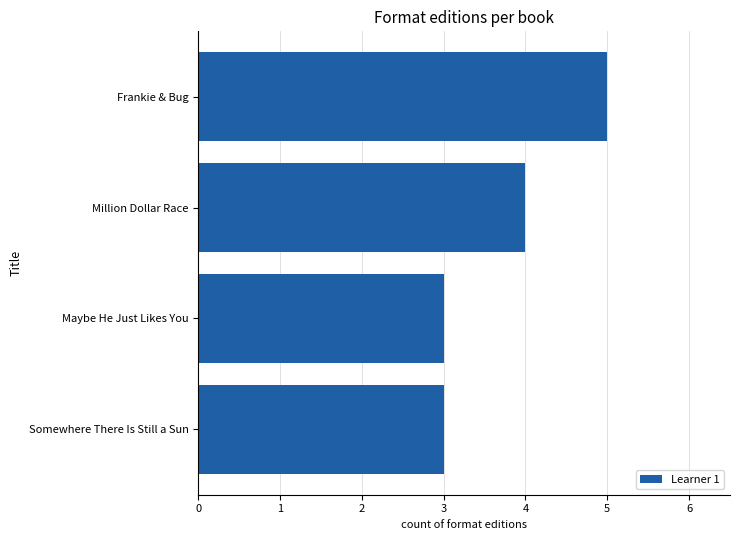

Which has a higher value, Frankie & Bug or Maybe He Just Likes You?

Frankie & Bug